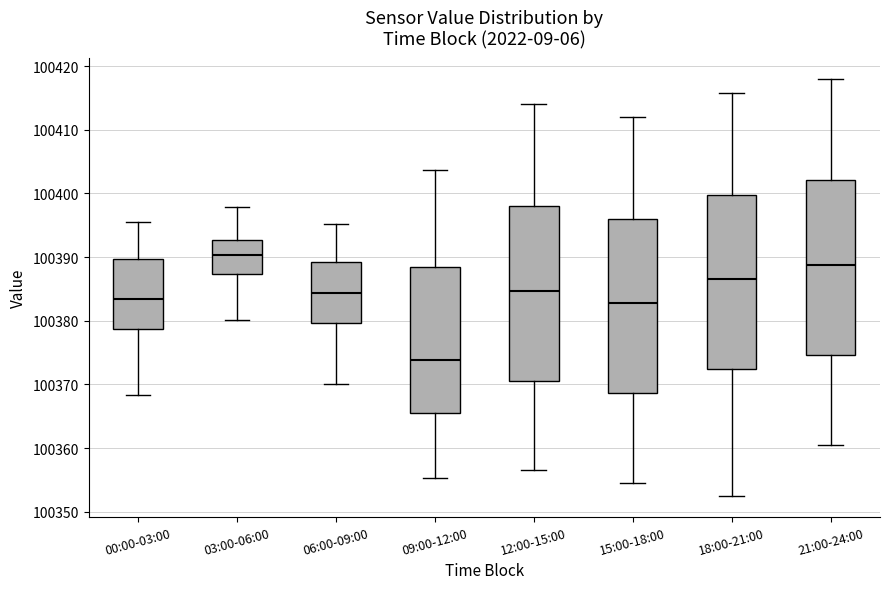

Reading left to right, transcribe this box plot: for each box, give where its median line is, the range the box spans, and where its two whiskers end, as read against the y-axis. The values are not printed on the chart, so give them approximately, as read against the axis.

00:00-03:00: median 100383, box 100379 to 100390, whiskers 100368 to 100396
03:00-06:00: median 100390, box 100387 to 100393, whiskers 100380 to 100398
06:00-09:00: median 100384, box 100380 to 100389, whiskers 100370 to 100395
09:00-12:00: median 100374, box 100366 to 100388, whiskers 100355 to 100404
12:00-15:00: median 100385, box 100371 to 100398, whiskers 100357 to 100414
15:00-18:00: median 100383, box 100369 to 100396, whiskers 100355 to 100412
18:00-21:00: median 100387, box 100372 to 100400, whiskers 100353 to 100416
21:00-24:00: median 100389, box 100375 to 100402, whiskers 100361 to 100418